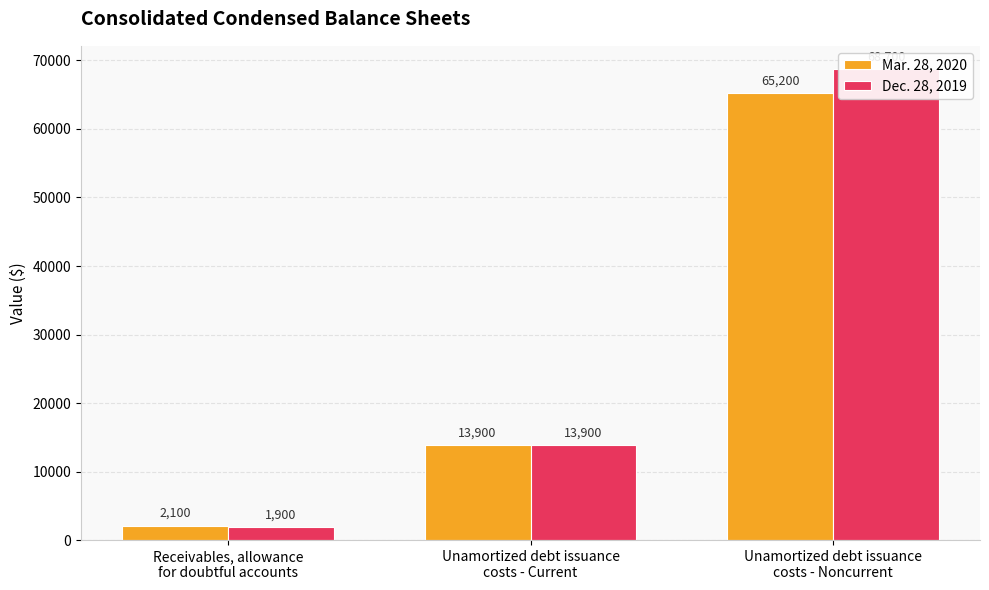

Reading left to right, transcribe all the data shown in this chart.

Mar. 28, 2020: 2100	13900	65200
Dec. 28, 2019: 1900	13900	68700